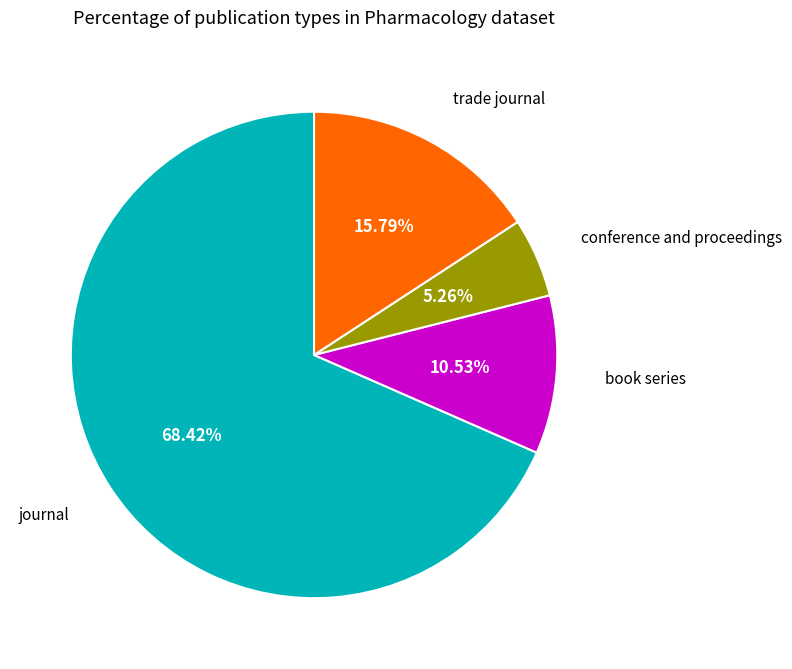

How many segments does this pie chart have?

4